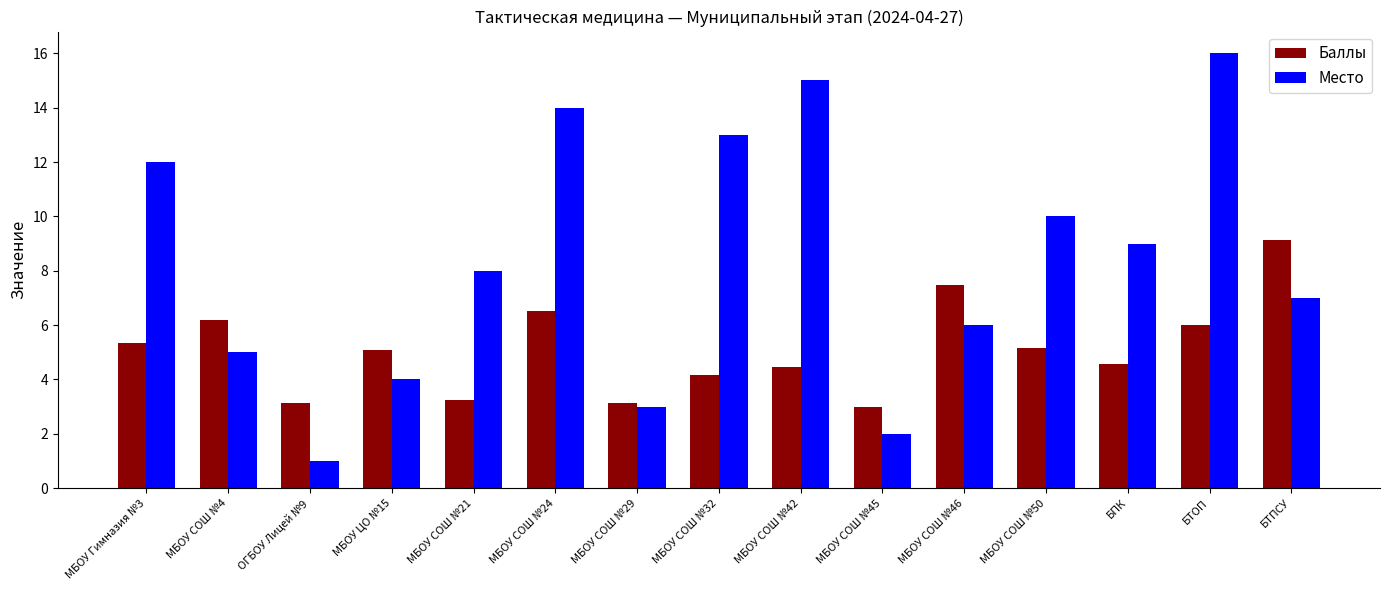

How many values in the Место series are below 8?

7